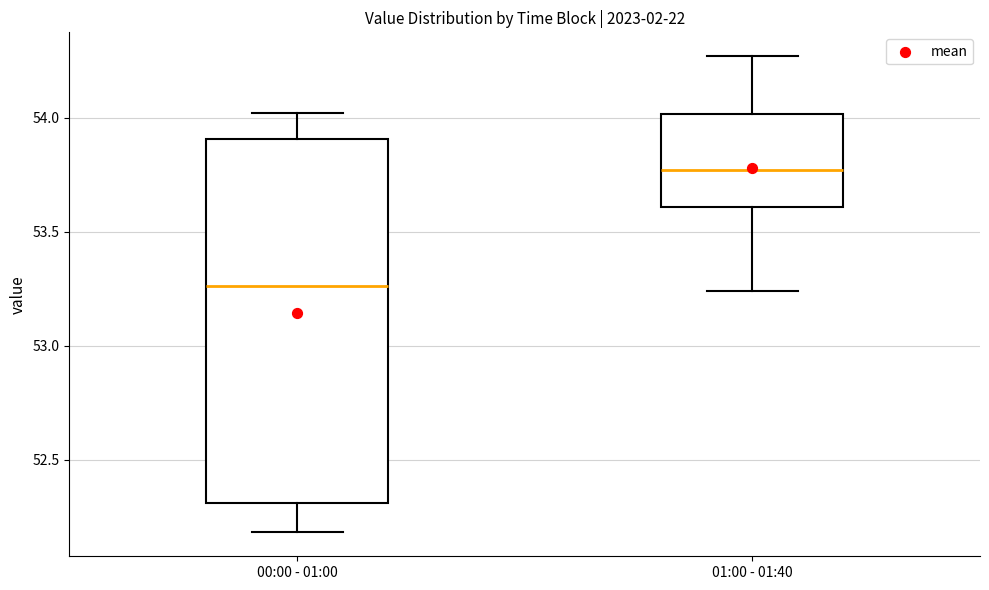

Which box has the lowest median line?

00:00 - 01:00